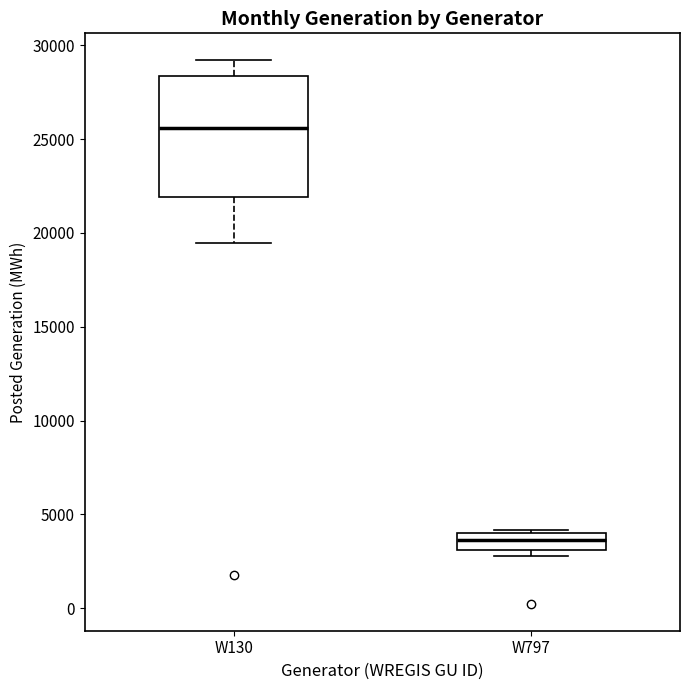

Comparing the boxes themselves (not the whiskers), which one is the tallest?

W130